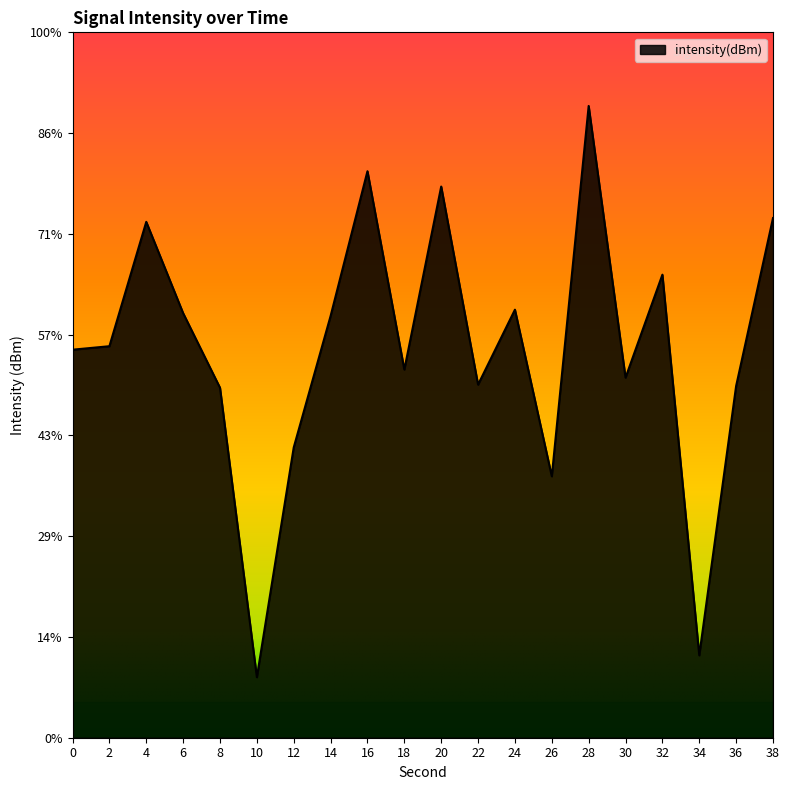

Rank the categories by value from lowest to highest.

10, 34, 26, 12, 8, 36, 22, 30, 18, 0, 2, 14, 6, 24, 32, 4, 38, 20, 16, 28